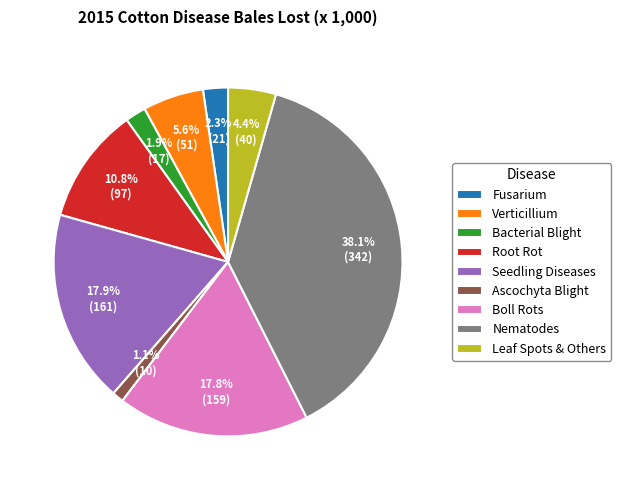

Does Nematodes account for over 50% of the chart?

No